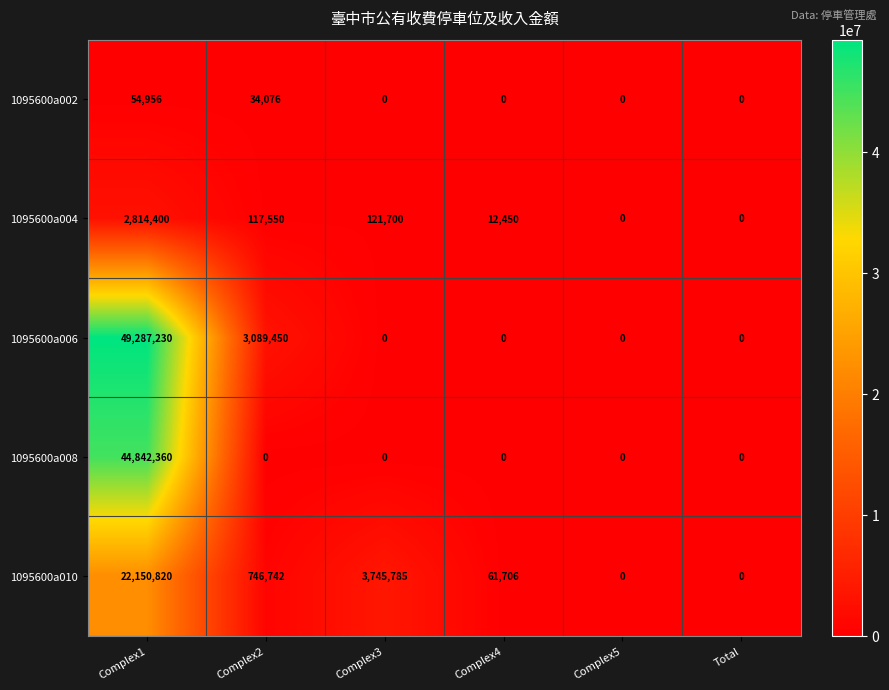

Which series changed the most between Complex2 and Total?

1095600a006